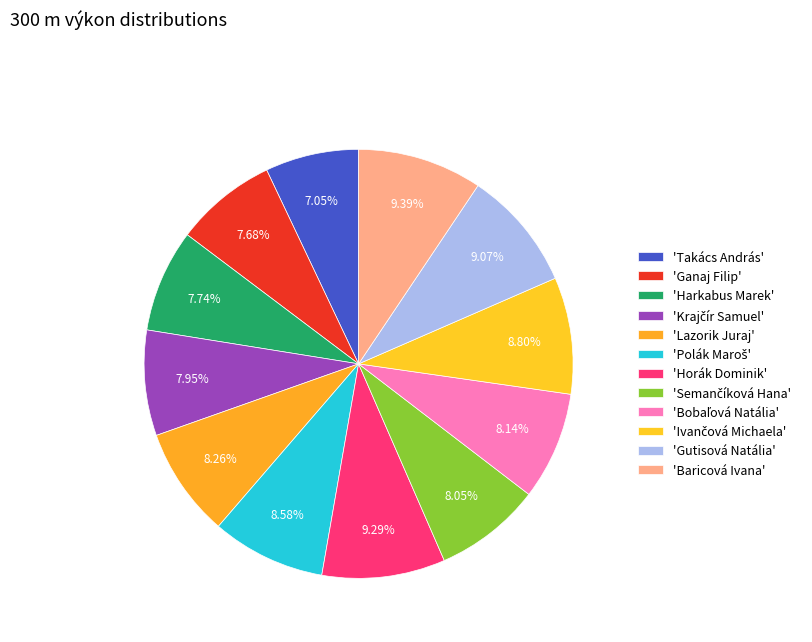

How many slices are in this pie chart?

12